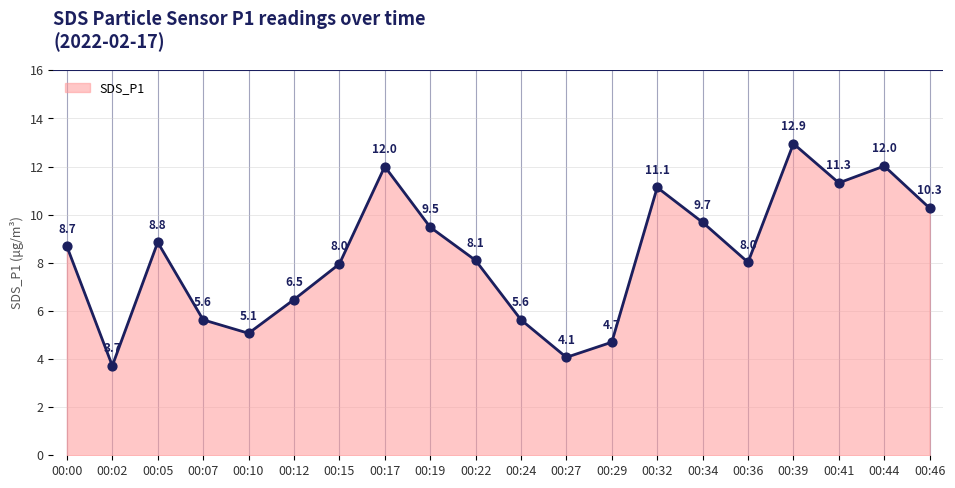

Approximately how many times larger is the value at 00:29 compared to 00:07?

0.8